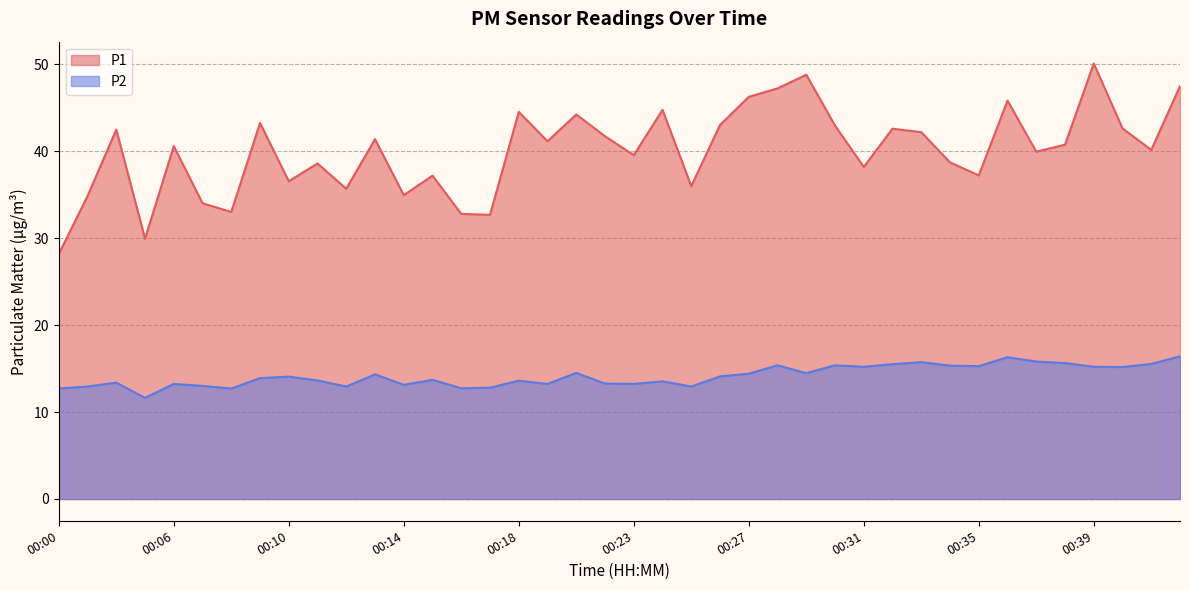

Which has a higher value, 00:20 or 00:29?

00:29